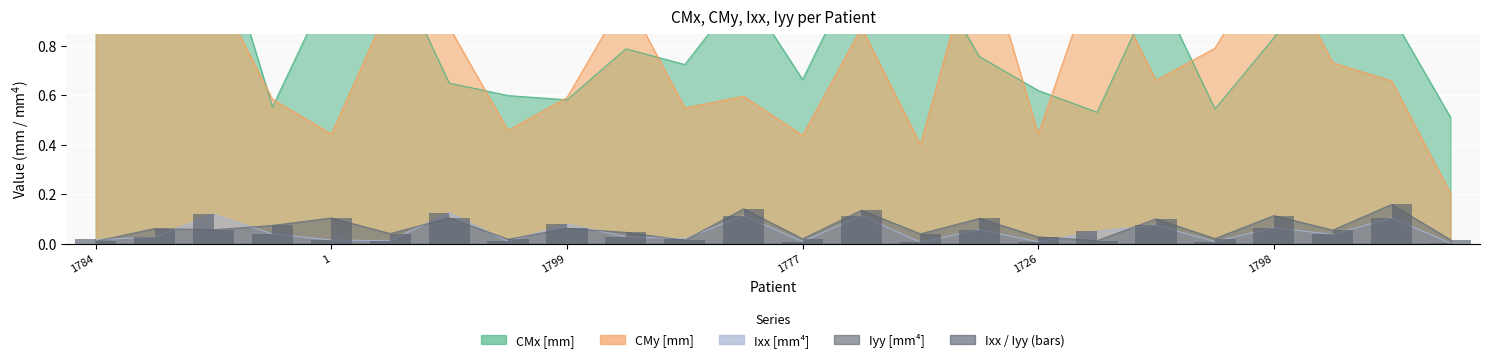

Reading left to right, list all the values displayed in this chart.

CMx_mm: 1.4	1.1	1.3	0.6	1.1	1.2	0.6	0.6	0.6	0.8	0.7	1.0	0.7	1.1	1.2	0.8	0.6	0.5	1.0	0.5	0.8	1.2	0.9	0.5
CMy_mm: 1.0	1.2	1.0	0.6	0.4	1.0	0.9	0.5	0.6	1.0	0.5	0.6	0.4	0.9	0.4	1.3	0.4	1.1	0.7	0.8	1.2	0.7	0.7	0.2
Ixx_mm4: 0.0	0.0	0.1	0.0	0.0	0.0	0.1	0.0	0.1	0.0	0.0	0.1	0.0	0.1	0.0	0.1	0.0	0.1	0.1	0.0	0.1	0.0	0.1	0.0
Iyy_mm4: 0.0	0.1	0.1	0.1	0.1	0.0	0.1	0.0	0.1	0.0	0.0	0.1	0.0	0.1	0.0	0.1	0.0	0.0	0.1	0.0	0.1	0.1	0.2	0.0